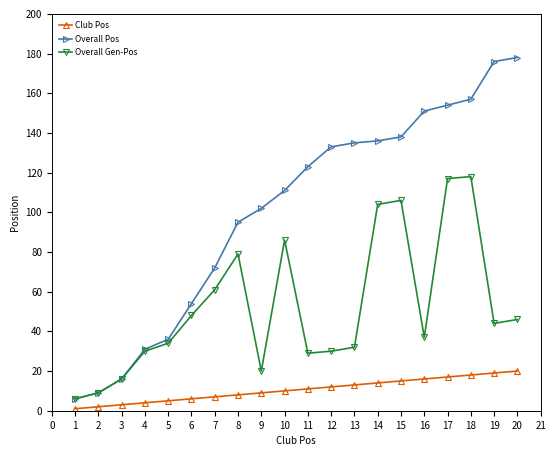

The Overall Pos series shows 108 at 5. True or false?

False